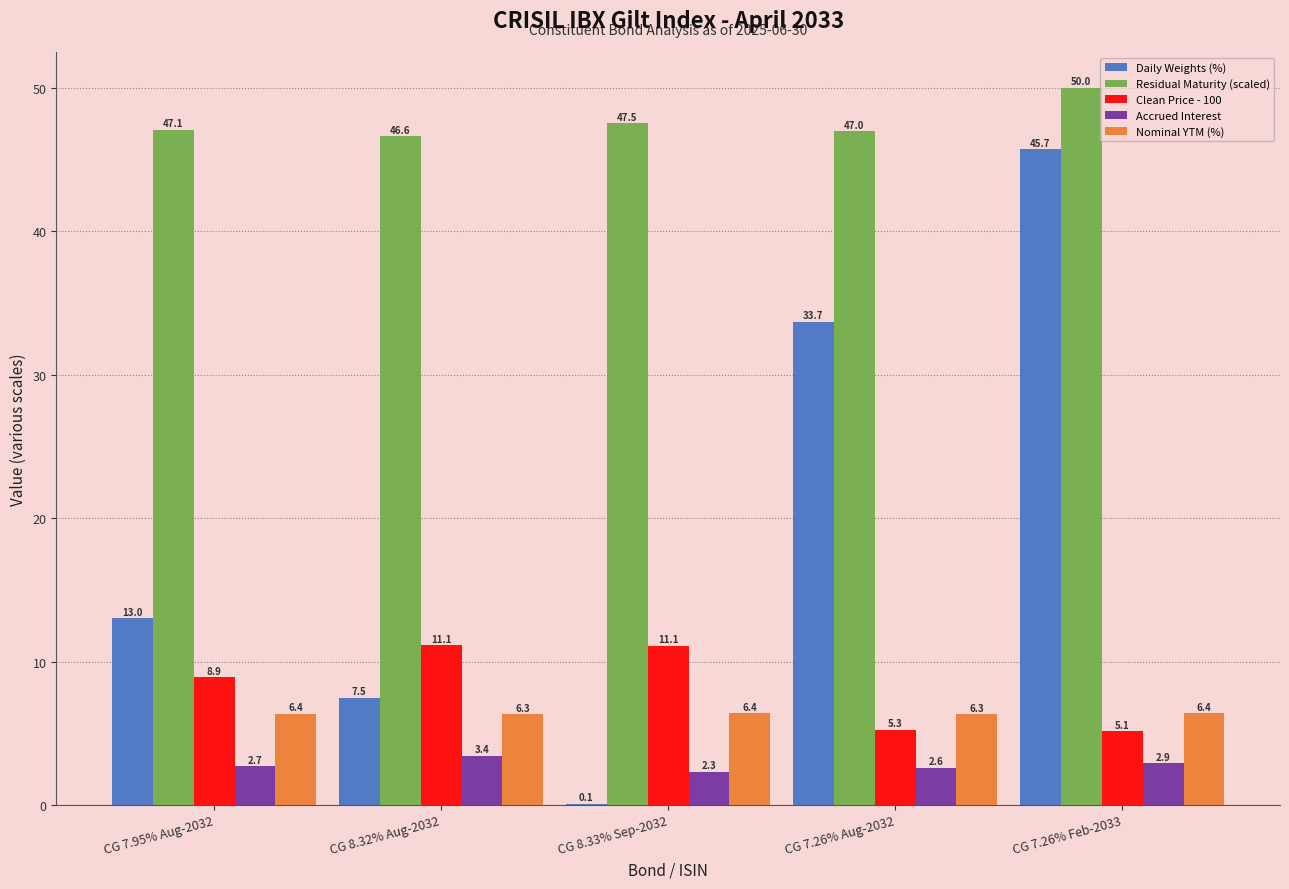

What is the total value across all series at CG 7.26% Feb-2033?

110.2